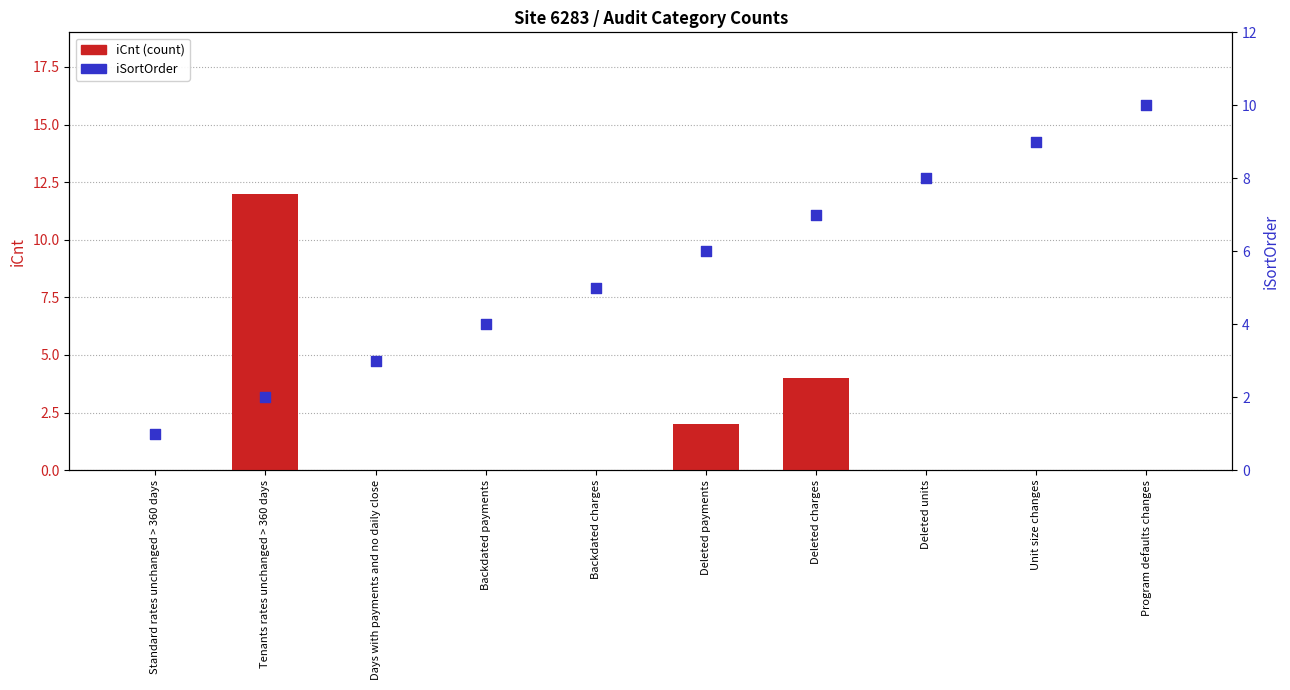

Which series reaches the maximum Y coordinate?

iCnt (count)